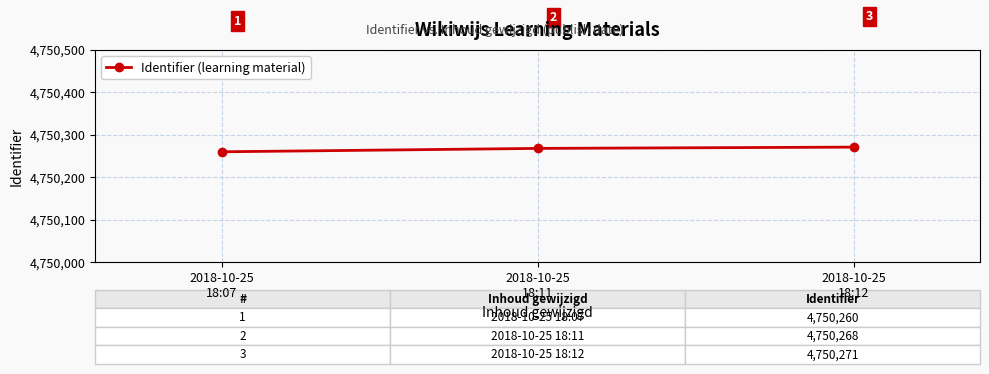

Reading right to left, extract all data points from this chart.

2018-10-25
18:12=4750271	2018-10-25
18:11=4750268	2018-10-25
18:07=4750260